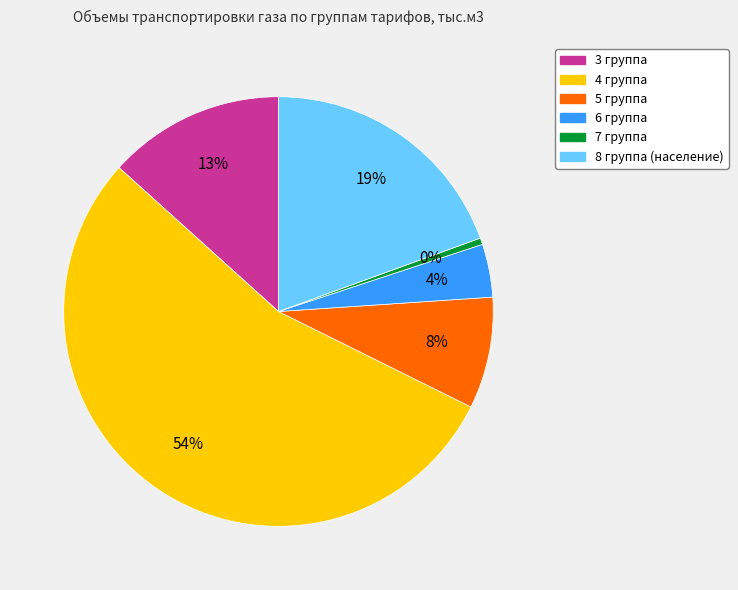

Rank the categories by value from lowest to highest.

7 группа, 6 группа, 5 группа, 3 группа, 8 группа (население), 4 группа